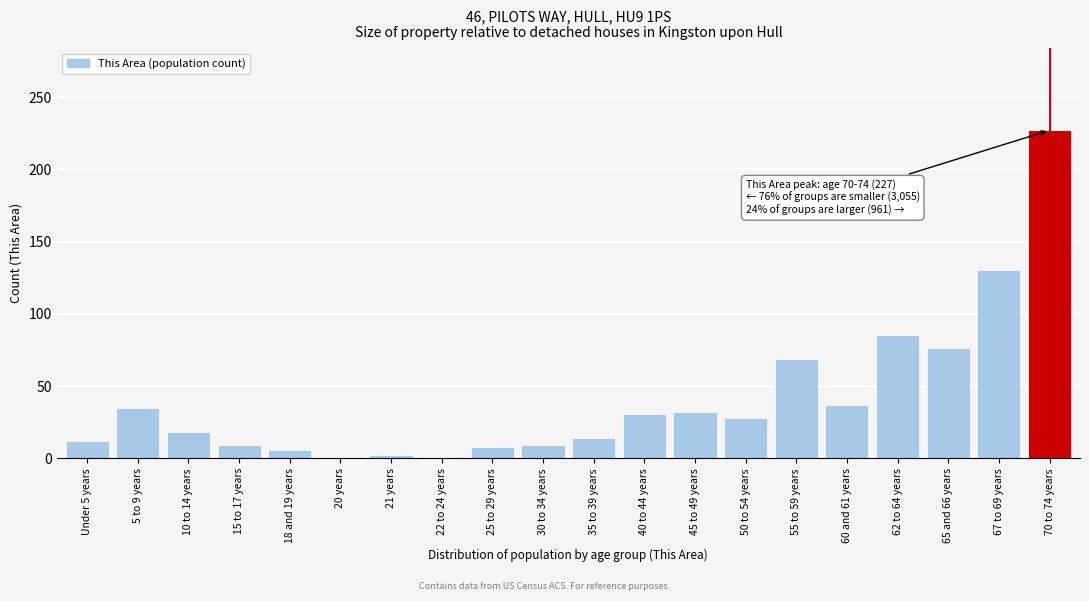

The chart shows a value of 13 at 50 to 54 years. True or false?

False